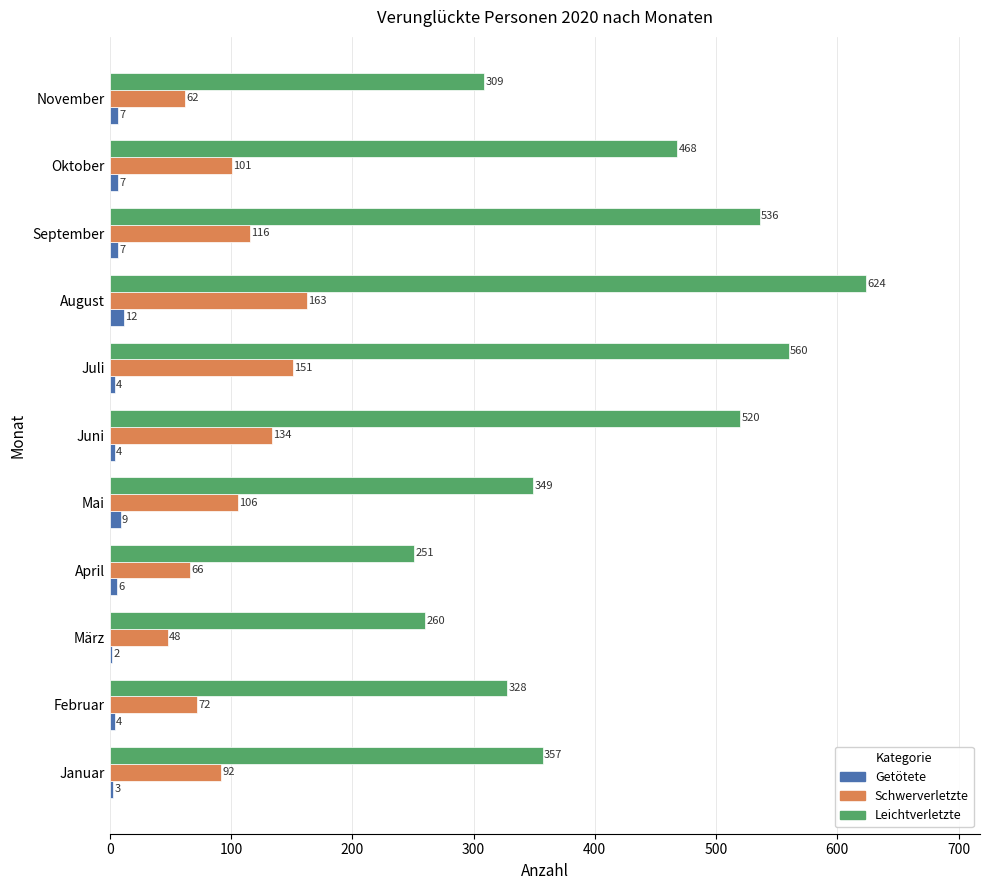

Which series has the largest total across all categories?

Leichtverletzte